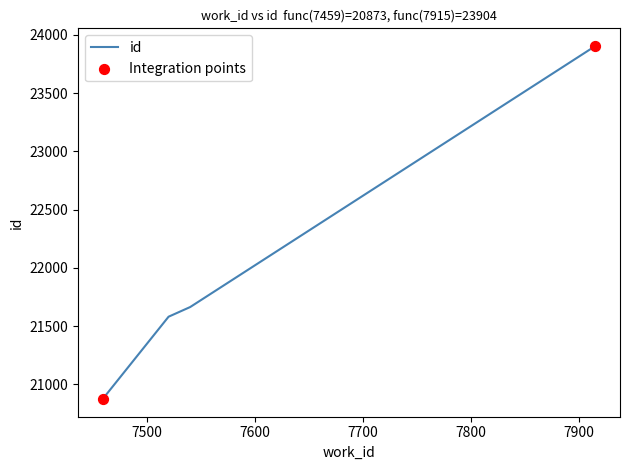

What is the sum of all values?

88020